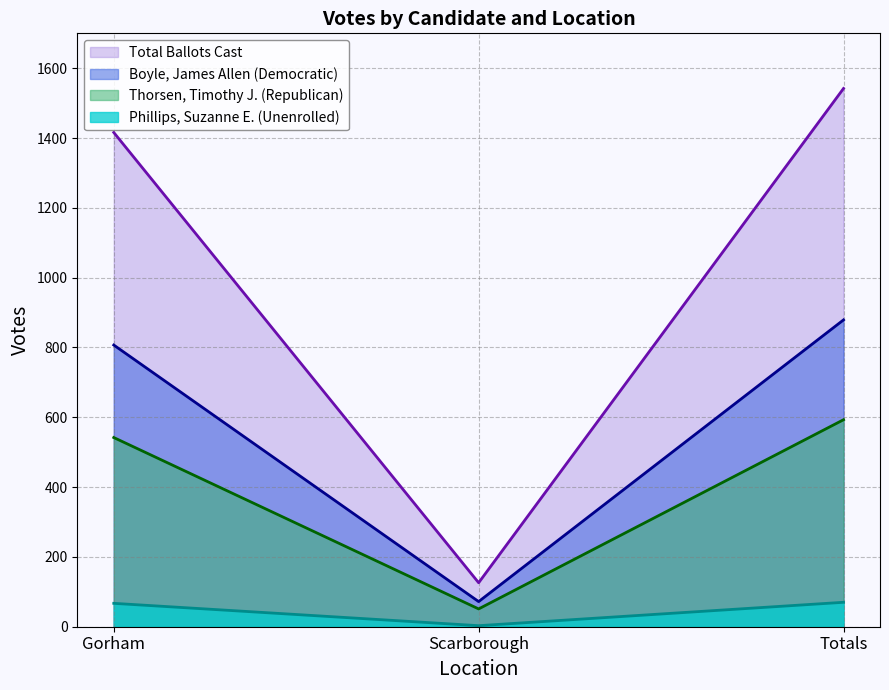

How many values in the Total Ballots Cast series exceed 1416?

1